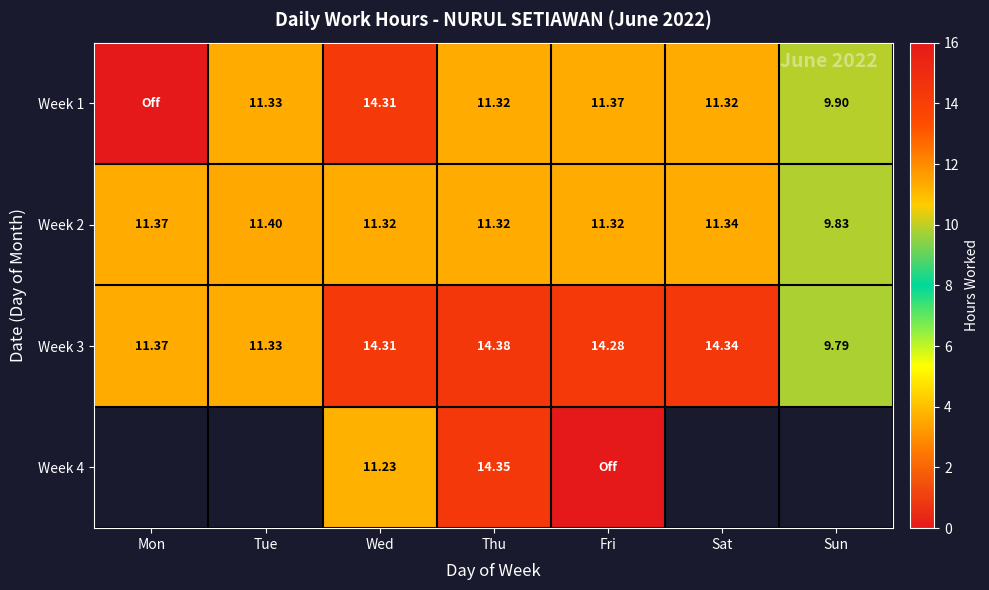

How many distinct data groups are displayed?

4